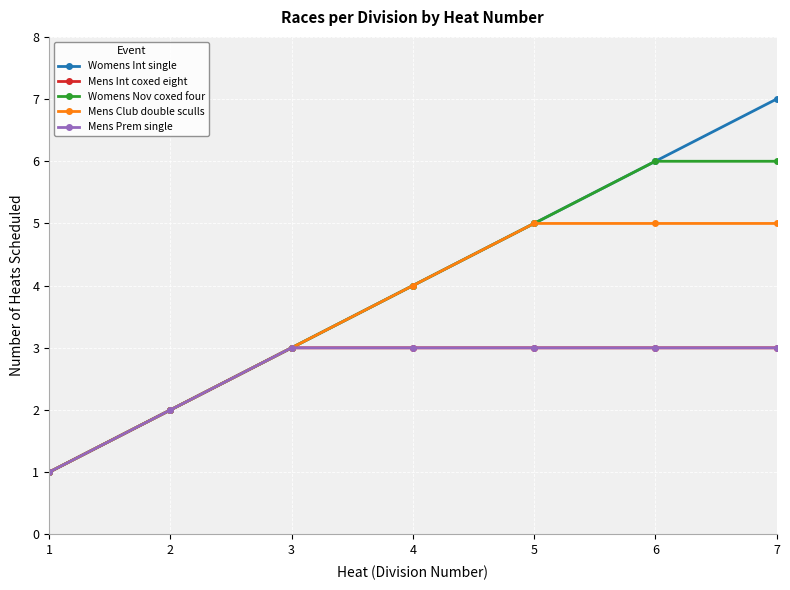

What is the total value across all series at 1?

5